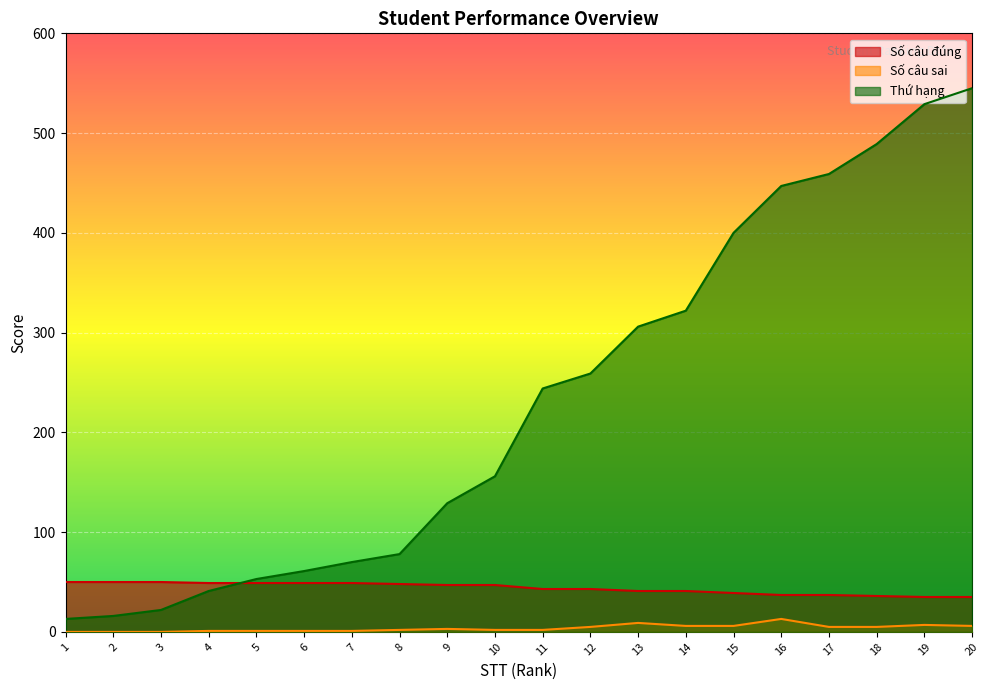

Is it true that Số câu sai equals 1 at 11?

False